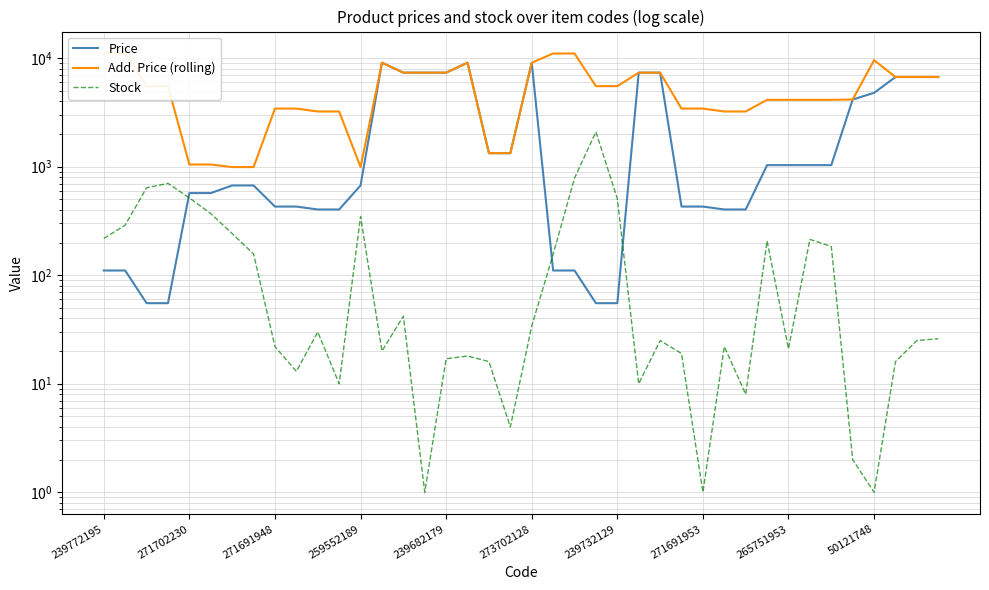

At how many categories does at least one series exceed 8791?

8